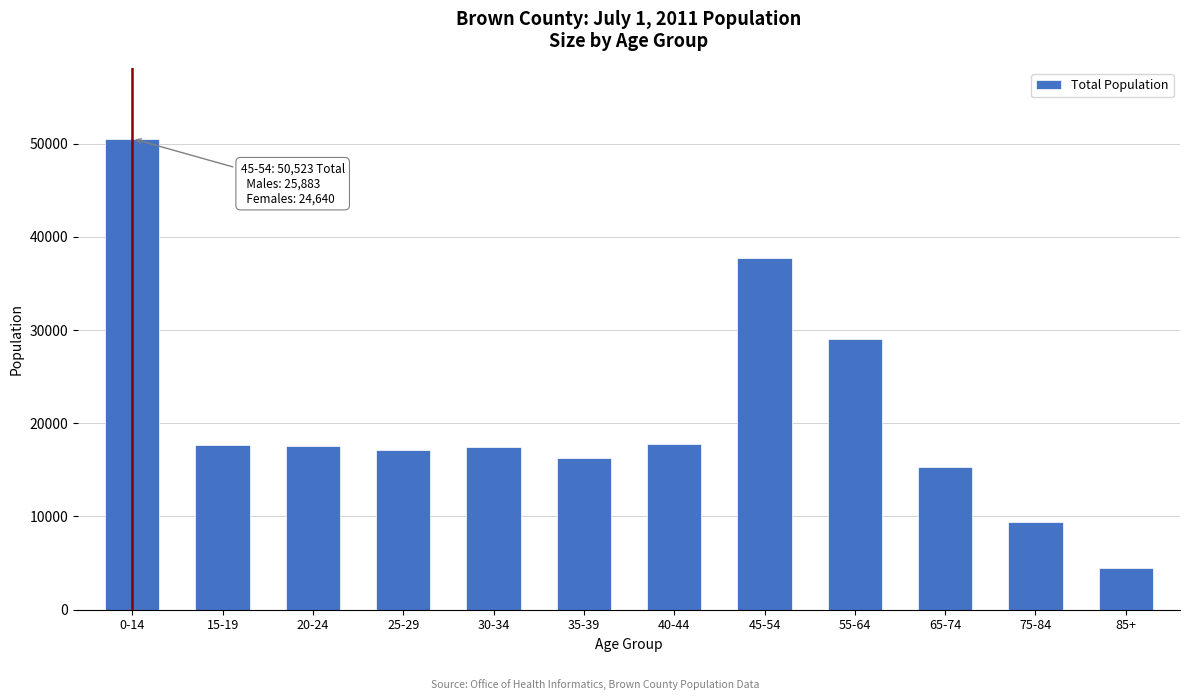

Is it true that the value at 35-39 is 21726?

False